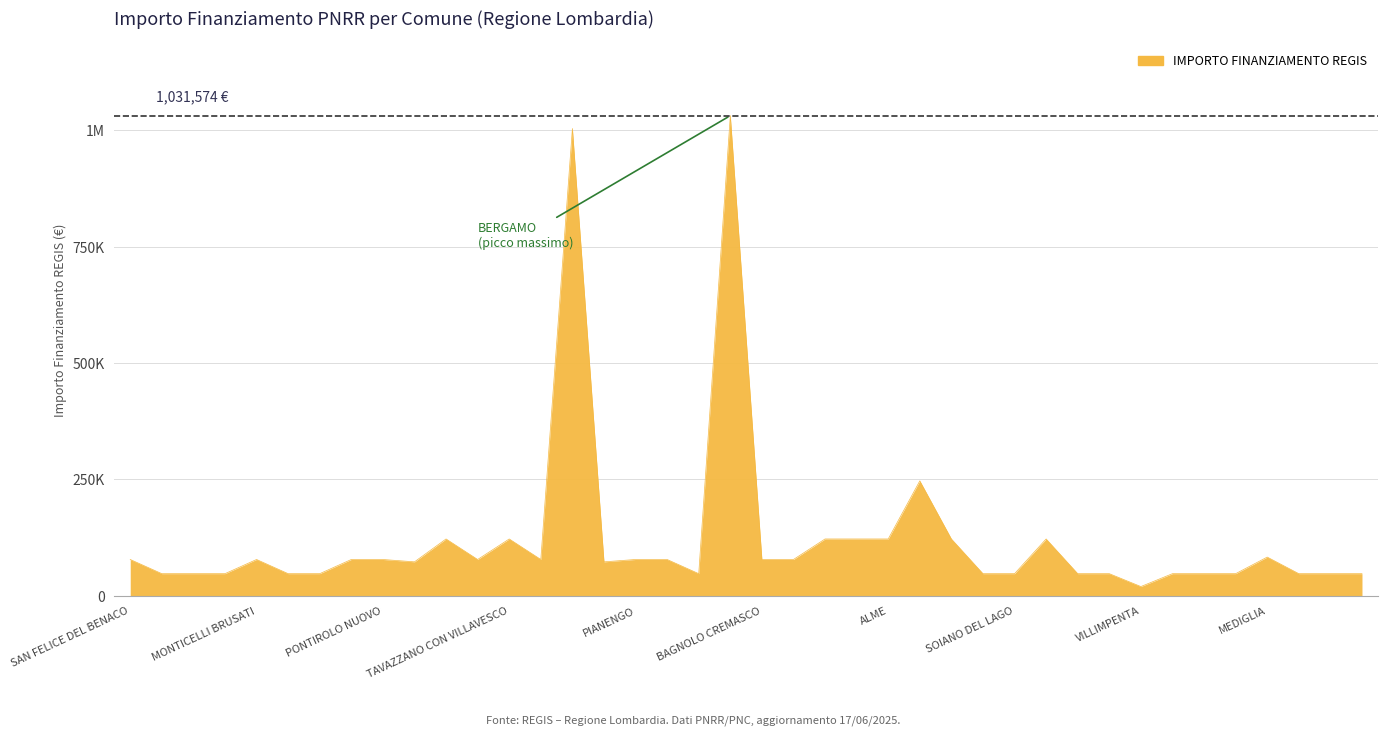

Rank the categories by value from lowest to highest.

VILLIMPENTA, INARZO, CERVESINA, CASARGO, CALVIGNASCO, LOMELLO, MILZANO, SAN GIOVANNI IN CROCE, SOIANO DEL LAGO, CURIGLIA CON MONTEVIASCO, PARONA, VOLTIDO, MONTE ISOLA, SARTIRANA LOMELLINA, BRUNELLO, PANCARANA, RONCOBELLO, ABBADIA LARIANA, PRALBOINO, SAN FELICE DEL BENACO, MONTICELLI BRUSATI, CUGLIATE-FABIASCO, PONTIROLO NUOVO, VILLANTERIO, MORAZZONE, PIANENGO, RIPALTA CREMASCA, BAGNOLO CREMASCO, SERGNANO, MEDIGLIA, SPIRANO, TAVAZZANO CON VILLAVESCO, BAGNOLO SAN VITO, ARCISATE, ALME, ZIBIDO SAN GIACOMO, BESOZZO, ROZZANO, MONZA, BERGAMO